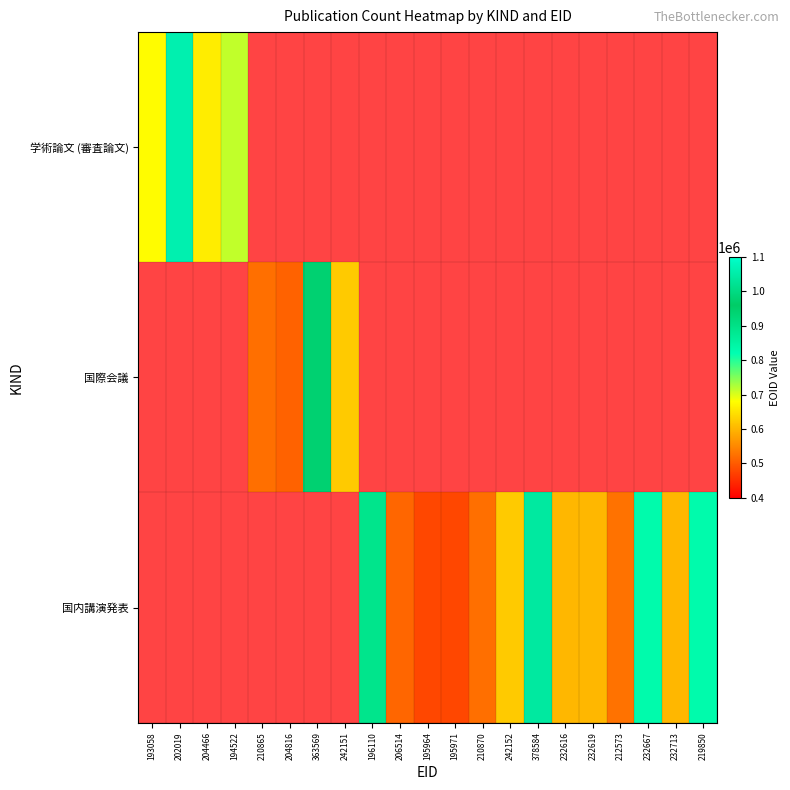

At which label does 国内講演発表 reach its minimum?

193058